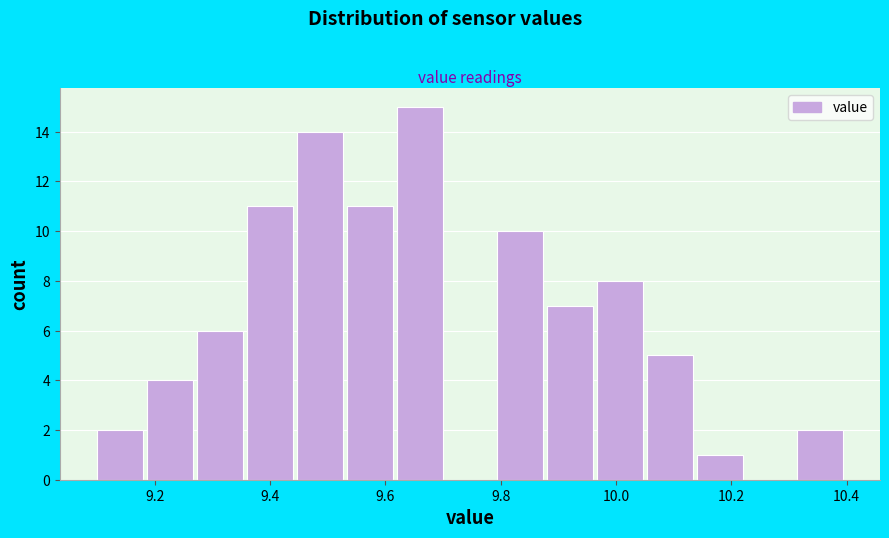

How tall is the bar that spans 9.44 to 9.54 on the x-axis? Neither the bar edges nor the heights are printed on the chart, so give them approximately, as read against the axes.

14